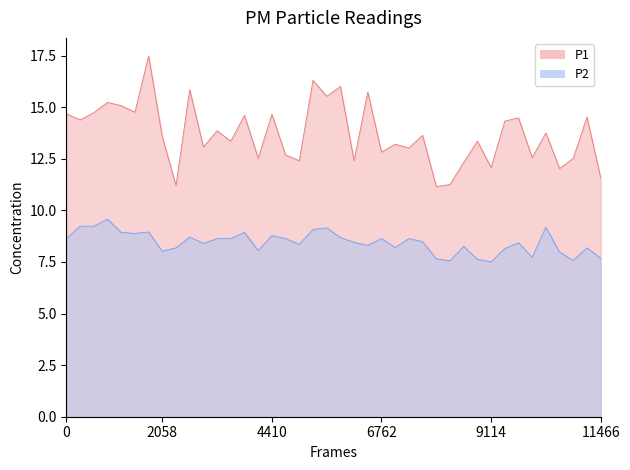

The value of P2 at 9114 is 10.5. True or false?

False